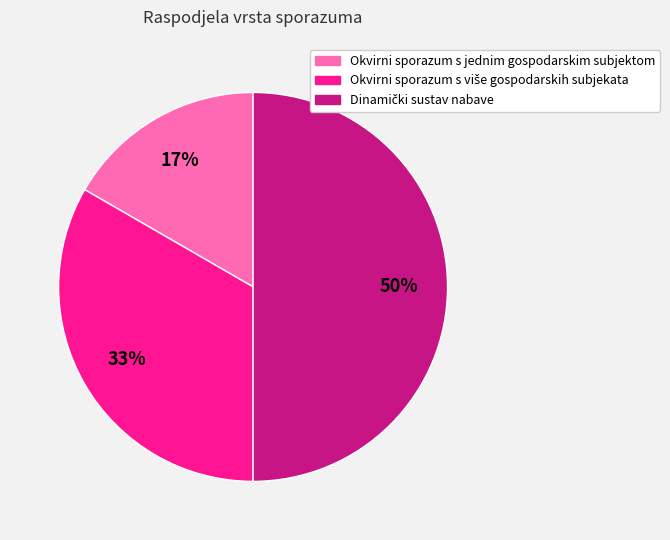

To the nearest percent, what is the average slice percentage?

33%